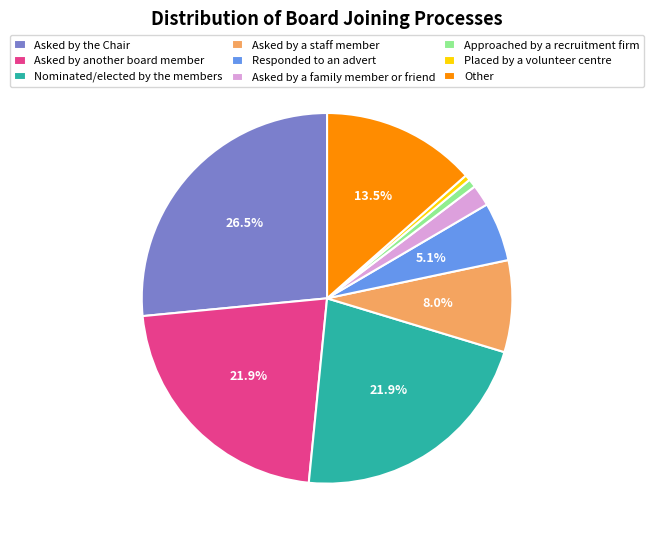

Do Asked by another board member and Placed by a volunteer centre together represent more than half of the pie?

No